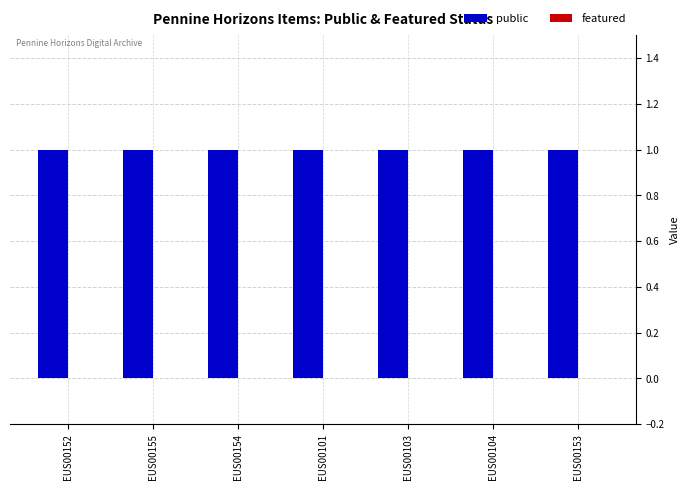

Which series has the largest range (max minus min)?

public